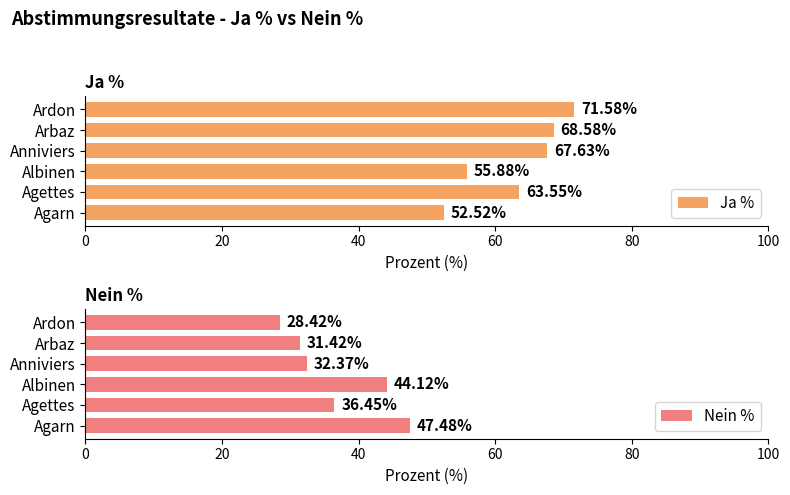

How many data points in Ja % are above 67?

3